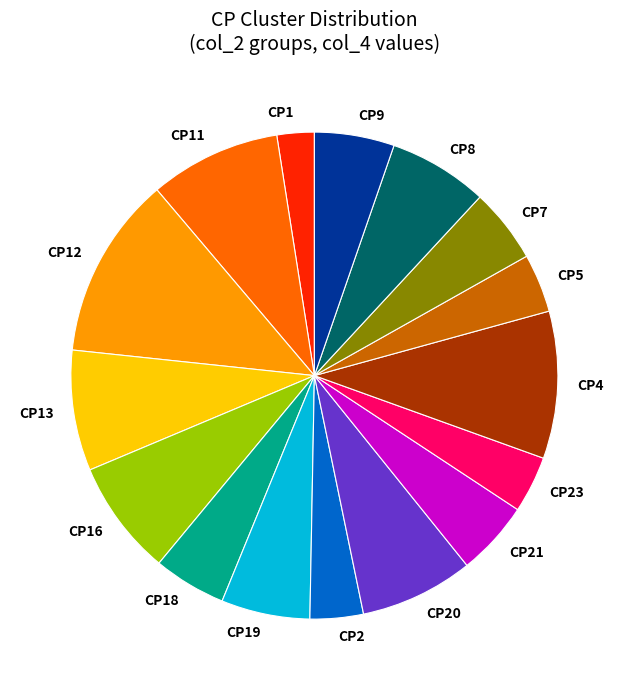

The CP4 slice represents 10% of the pie. True or false?

True